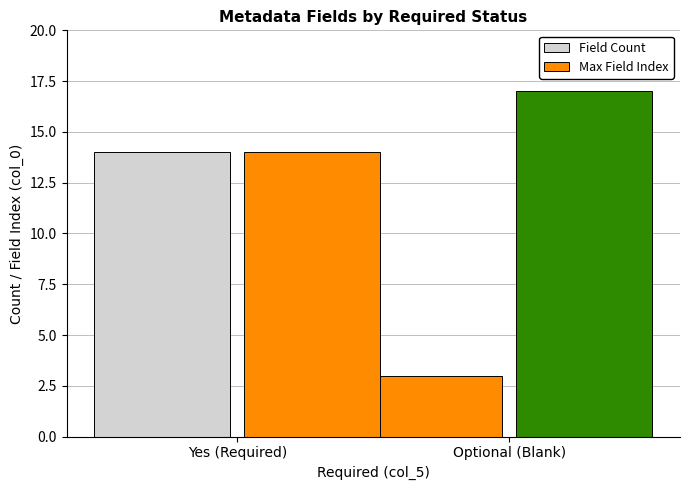

Rank the series at Optional (Blank) from lowest to highest value.

Field Count, Max Field Index